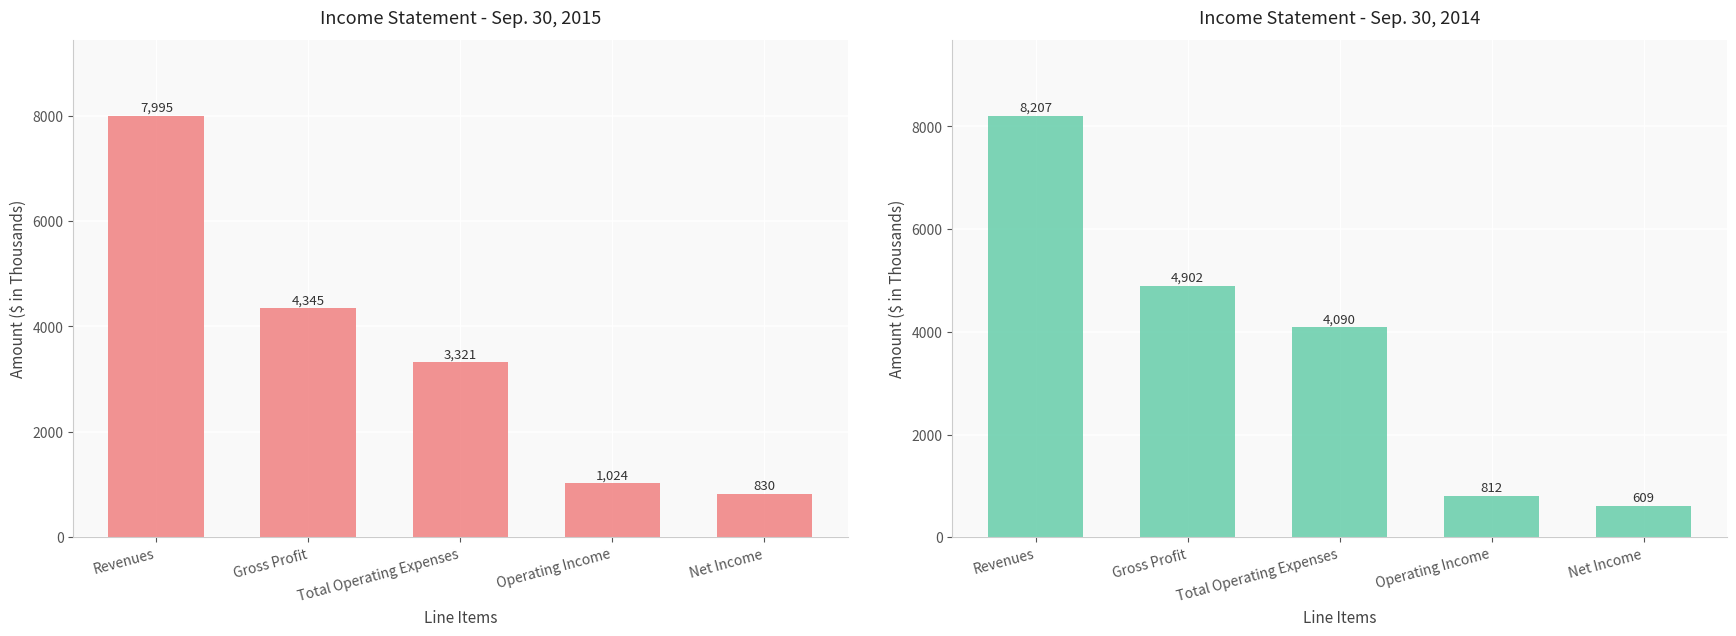

What is the value of the Sep. 30, 2014 bar at the 3rd from the left?

4090